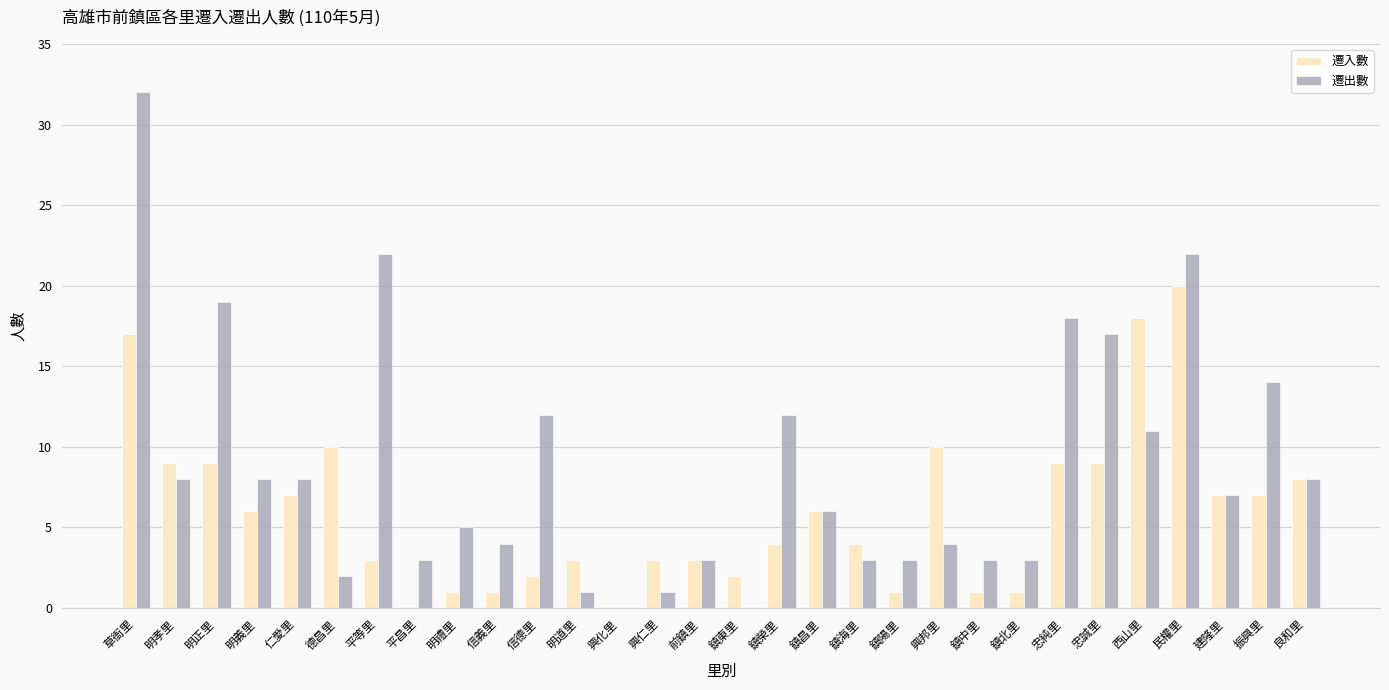

What is the spread (max minus min) of values at 明正里?

10